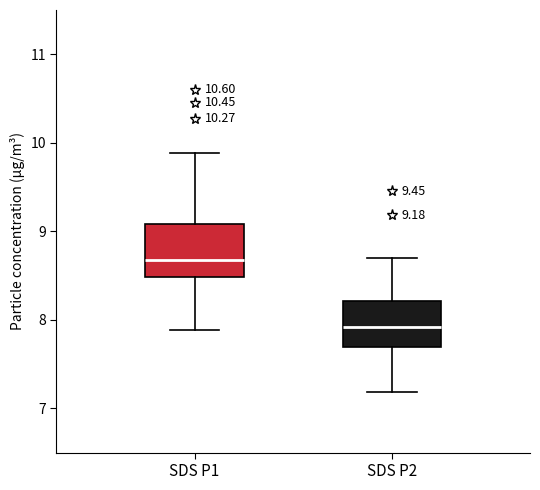

Which box's median line is the highest?

SDS P1